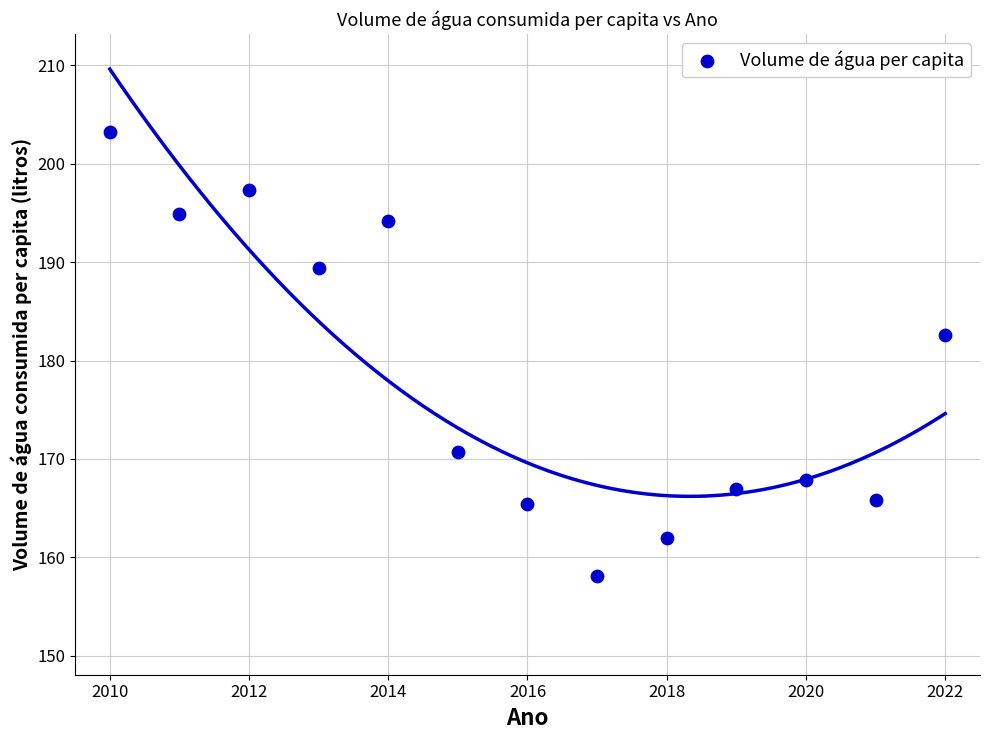

What Y value in the scatter plot is closest to 180?

182.6